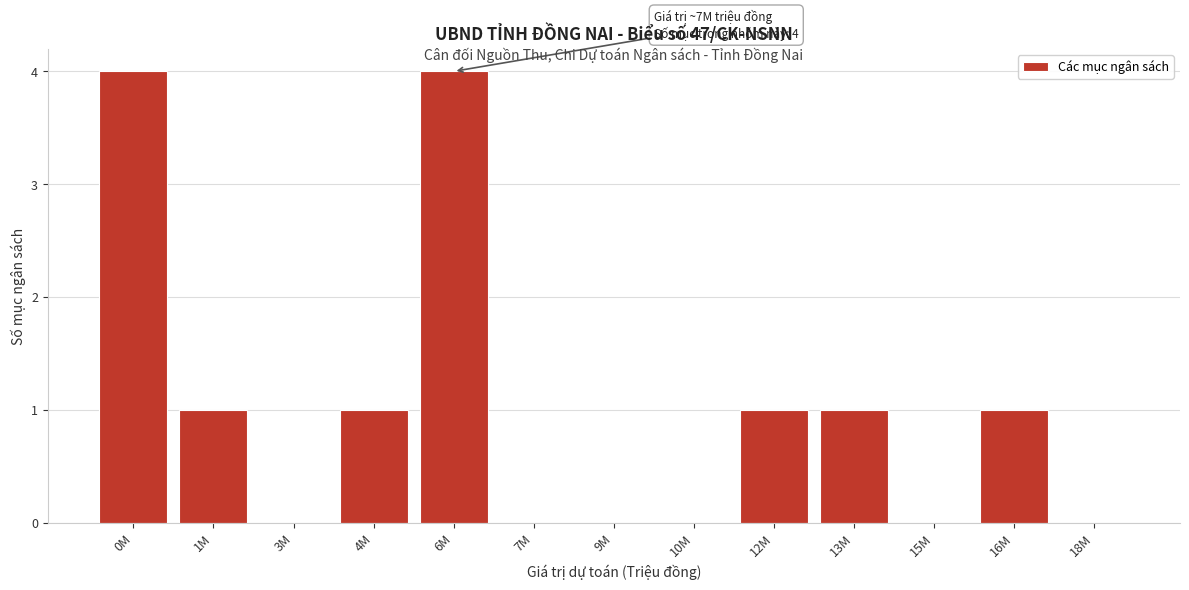

Reading left to right, transcribe all the data shown in this chart.

0M=4	1M=1	3M=0	4M=1	6M=4	7M=0	9M=0	10M=0	12M=1	13M=1	15M=0	16M=1	18M=0